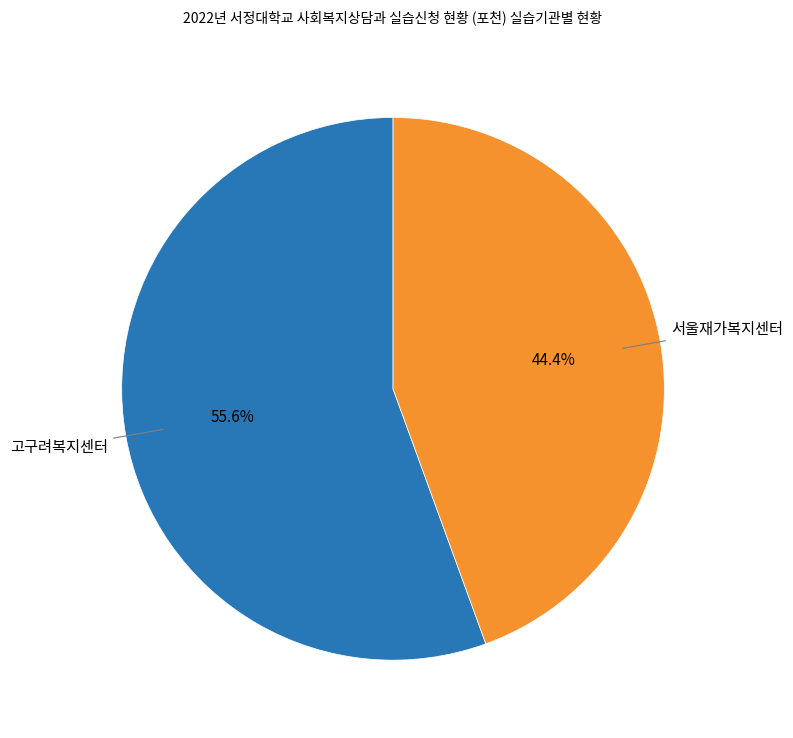

To the nearest percent, what is the average slice percentage?

50%